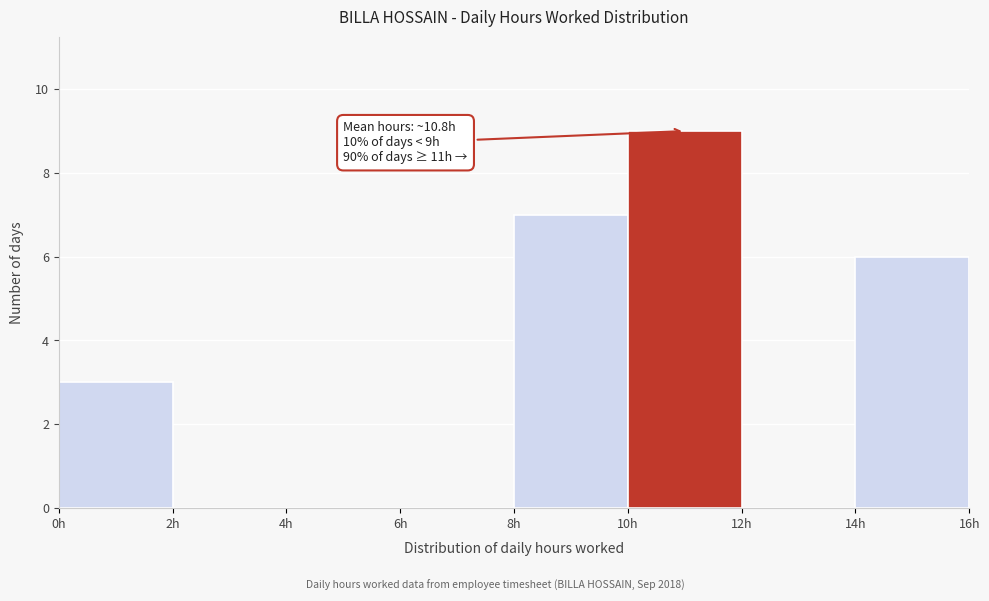

Over which range of the x-axis is the bar tallest?

10 to 12